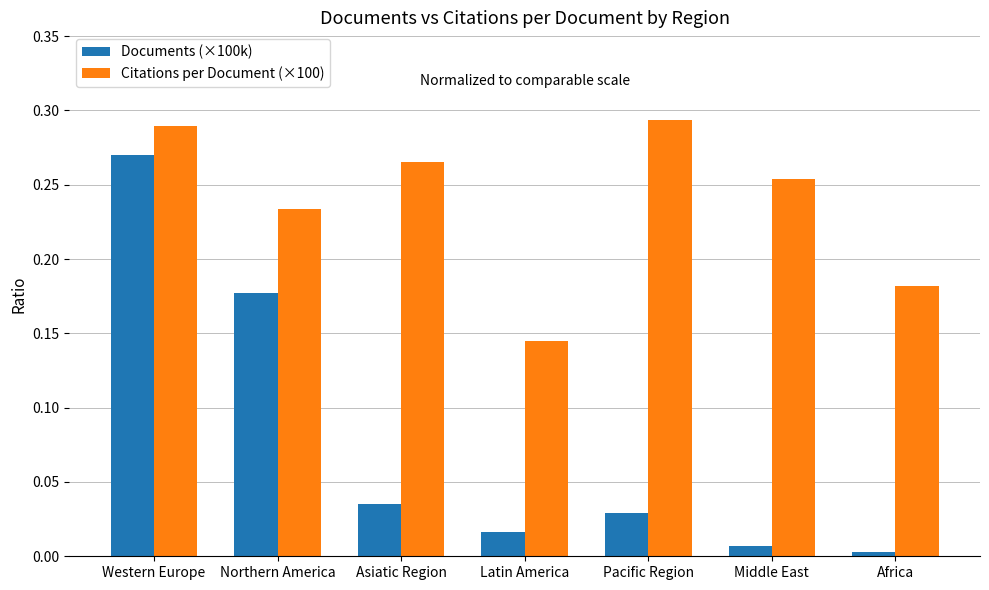

At which label does Documents (×100k) reach its peak?

Western Europe